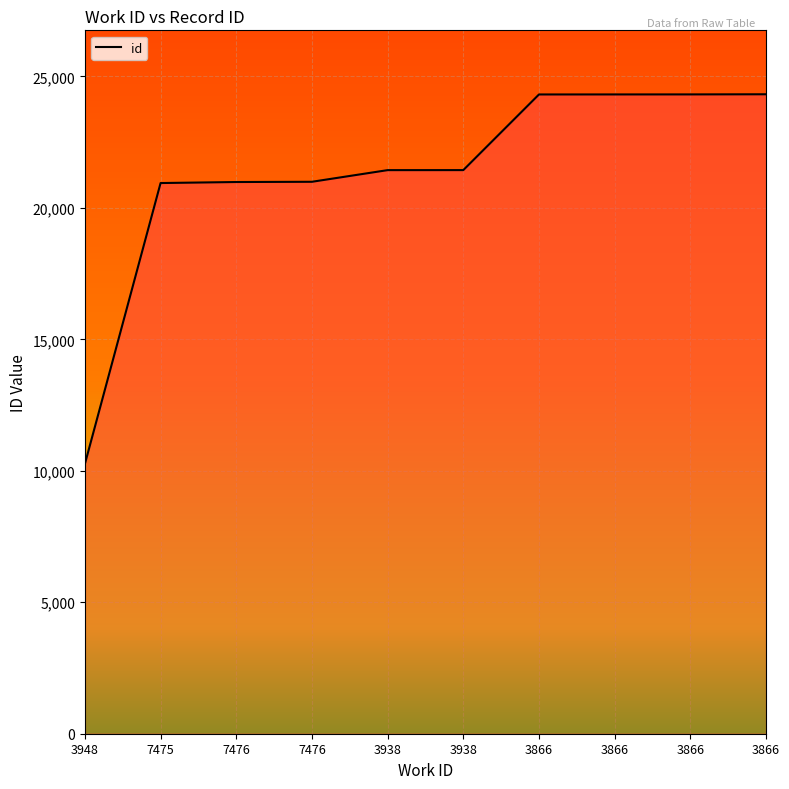

What is the sum of the values at 3938 and 7476?

42419